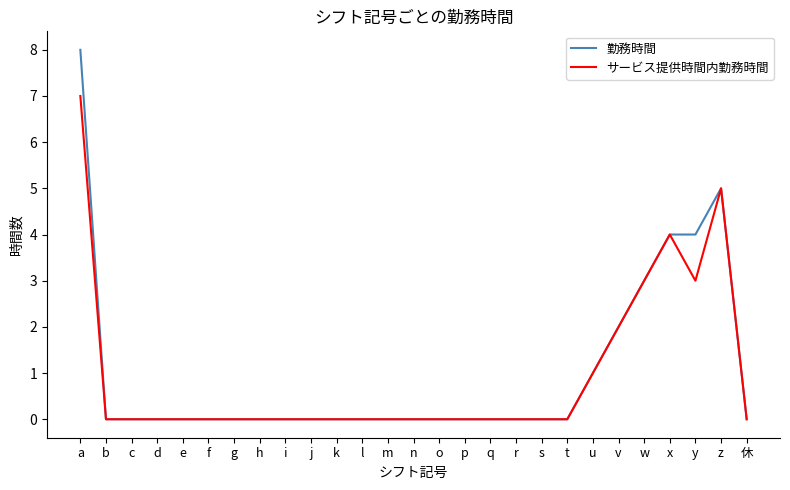

What are all the series names shown in the legend?

勤務時間, サービス提供時間内勤務時間